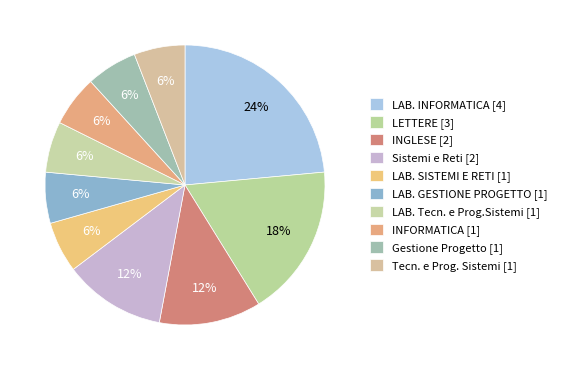

What is the ratio of the value at LAB. Tecn. e Prog.Sistemi to the value at INFORMATICA?

1.0